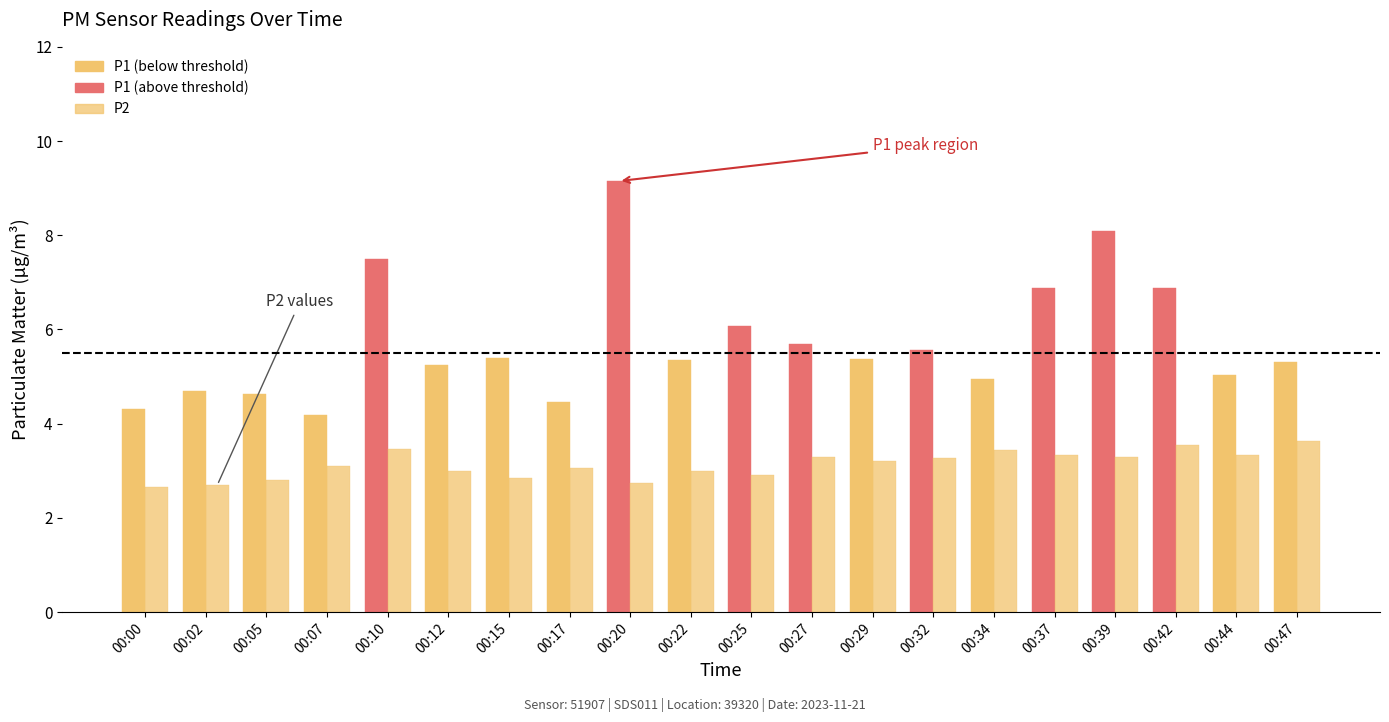

What value does the P2 series have at 00:02?

2.7